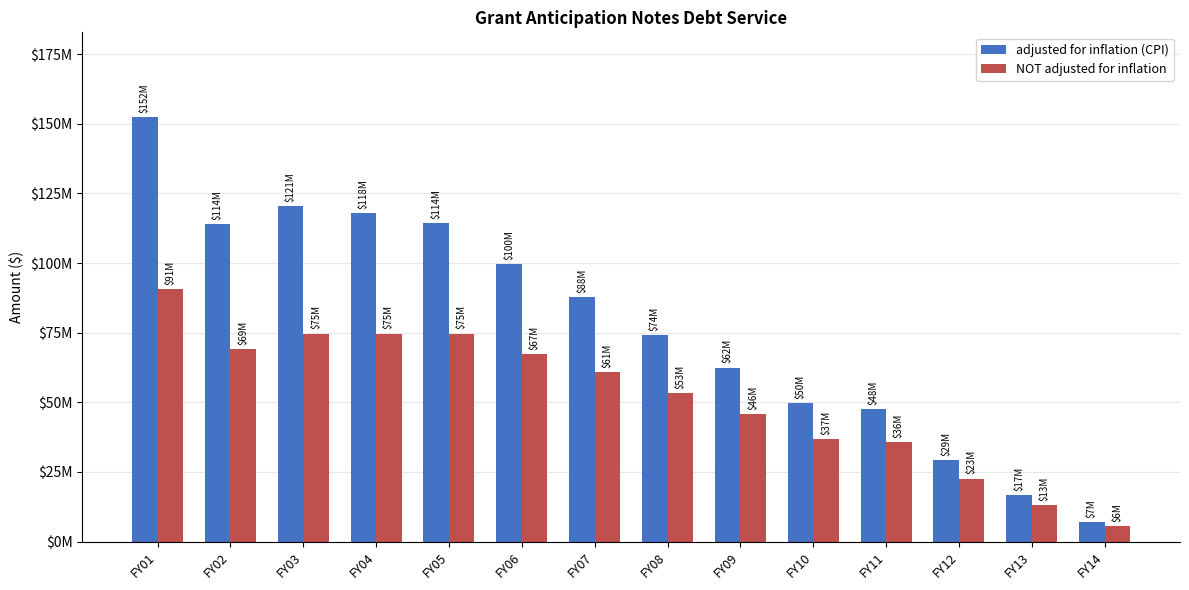

Is it true that adjusted for inflation (CPI) equals 2000666 at FY14?

False